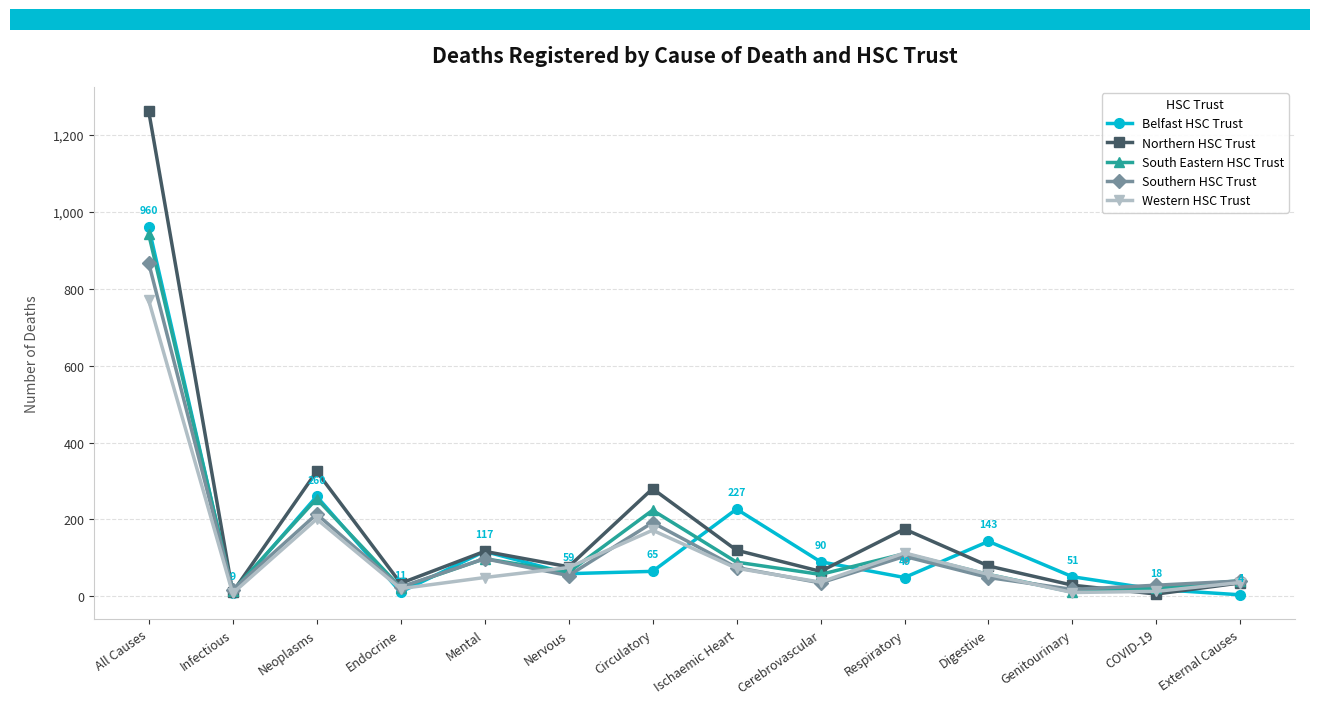

At which category does South Eastern HSC Trust reach its first local peak?

Neoplasms